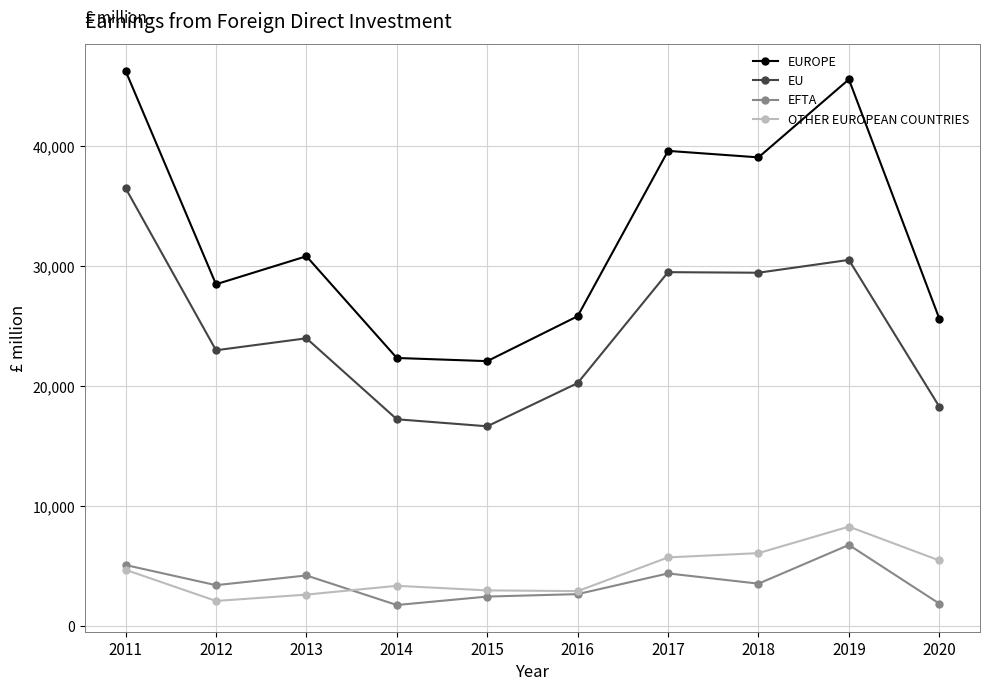

Does the chart display data point markers on the line(s)?

Yes